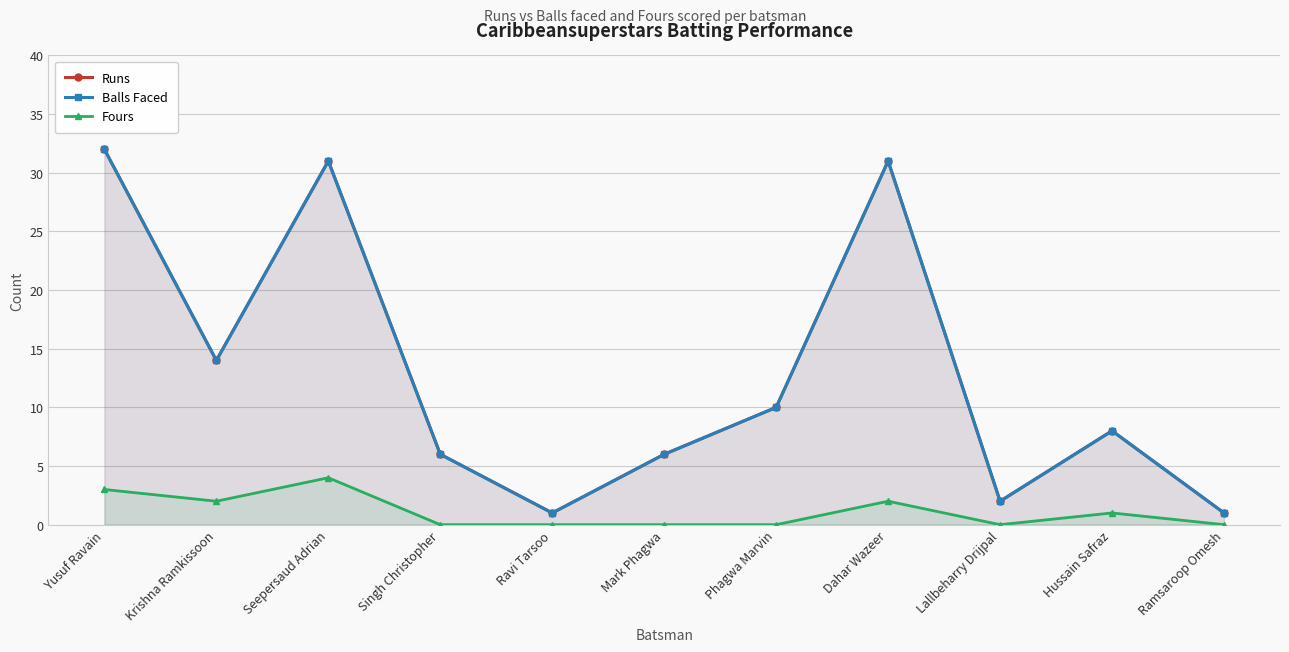

Where does the Balls Faced series first go above 8?

Yusuf Ravain